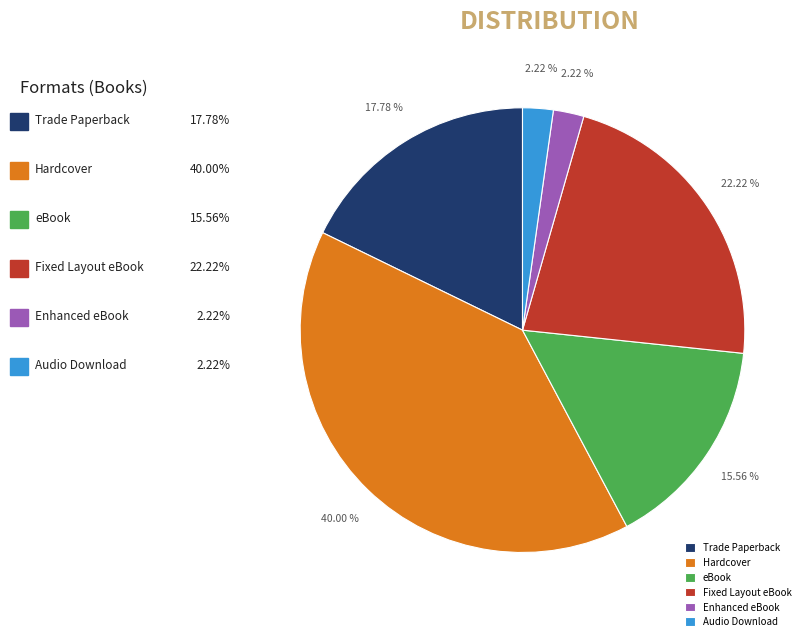

How many slices are in this pie chart?

6